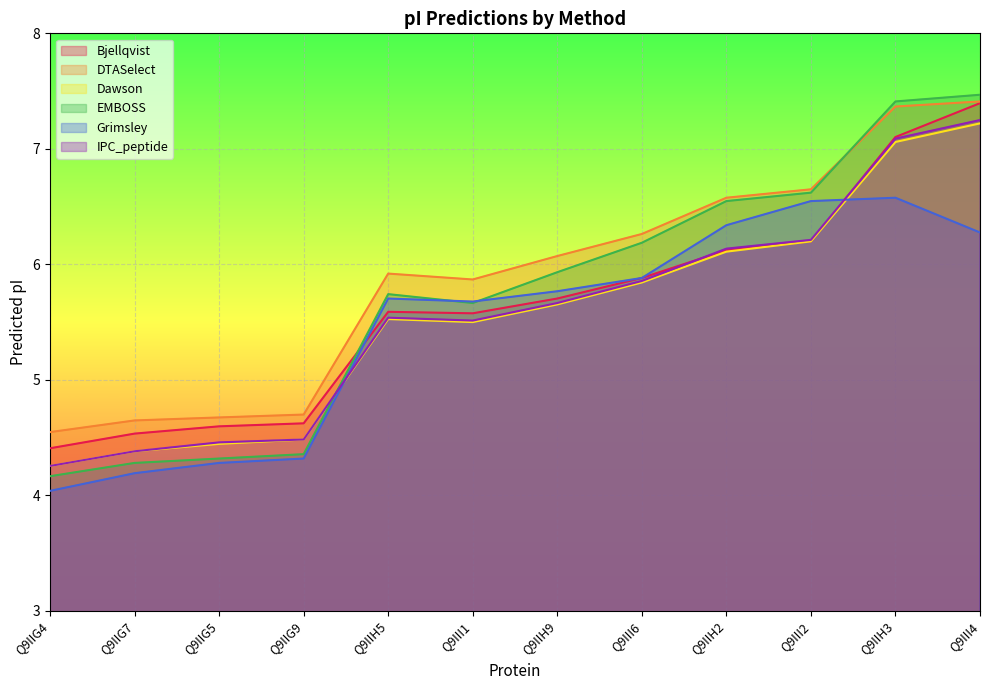

At which category does EMBOSS reach its first local peak?

Q9IIH5